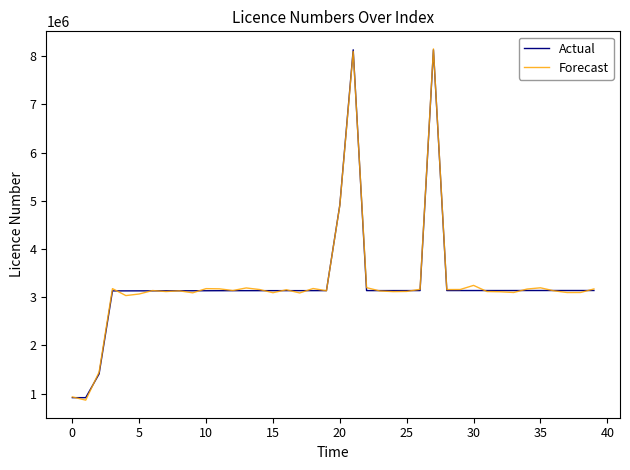

Which series has the widest spread of values?

Forecast